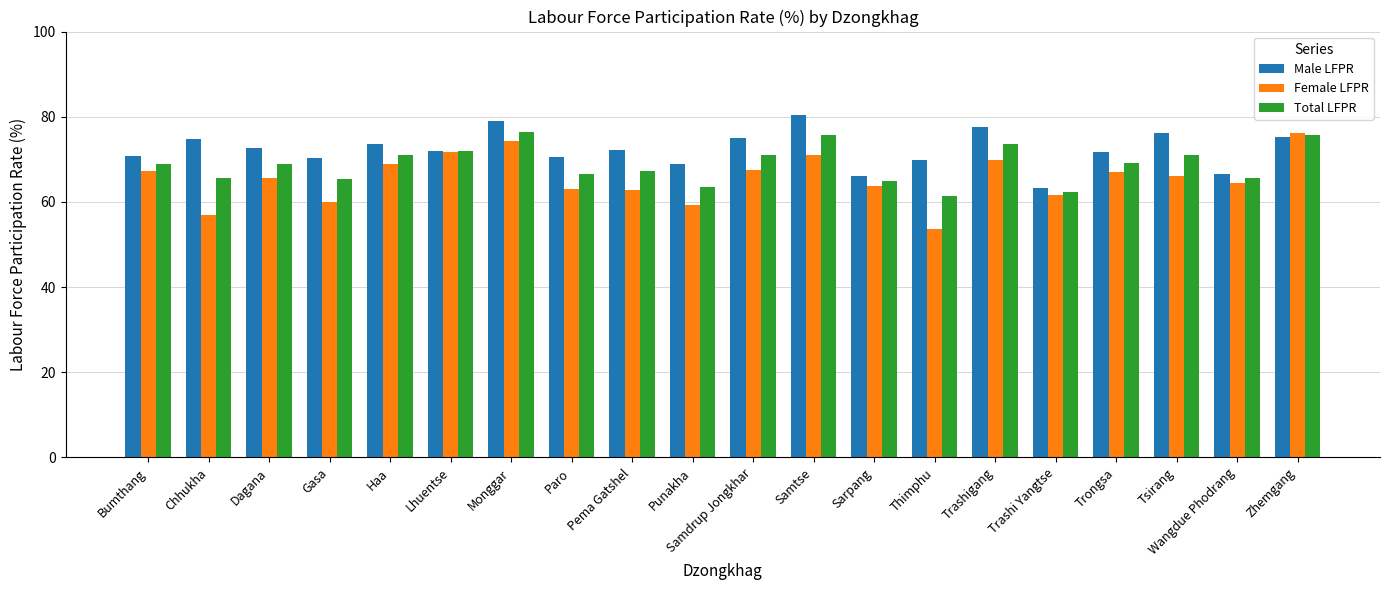

Between Bumthang and Lhuentse, which series saw the biggest shift?

Female LFPR